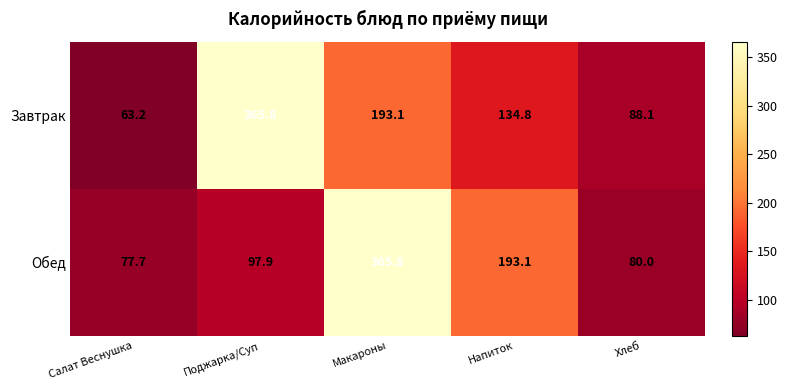

The Завтрак series shows 516.9 at Поджарка/Суп. True or false?

False